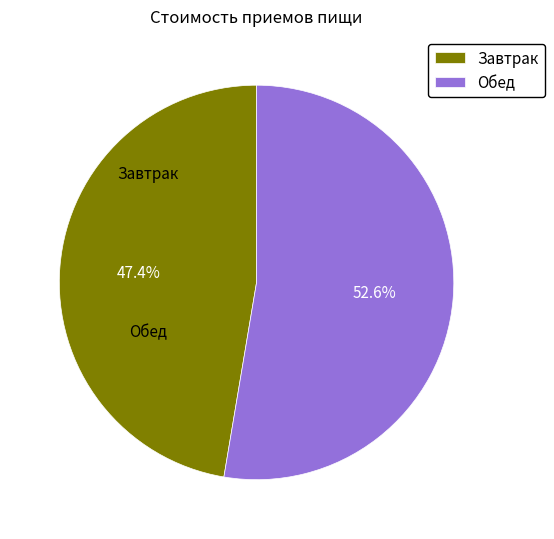

To the nearest percent, what portion does Обед represent?

53%